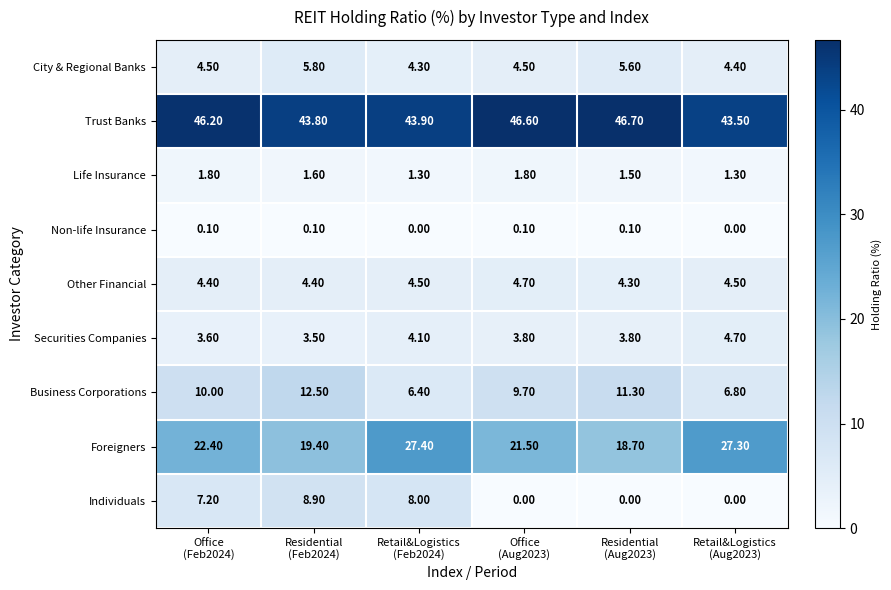

At how many categories does at least one series exceed 42?

6